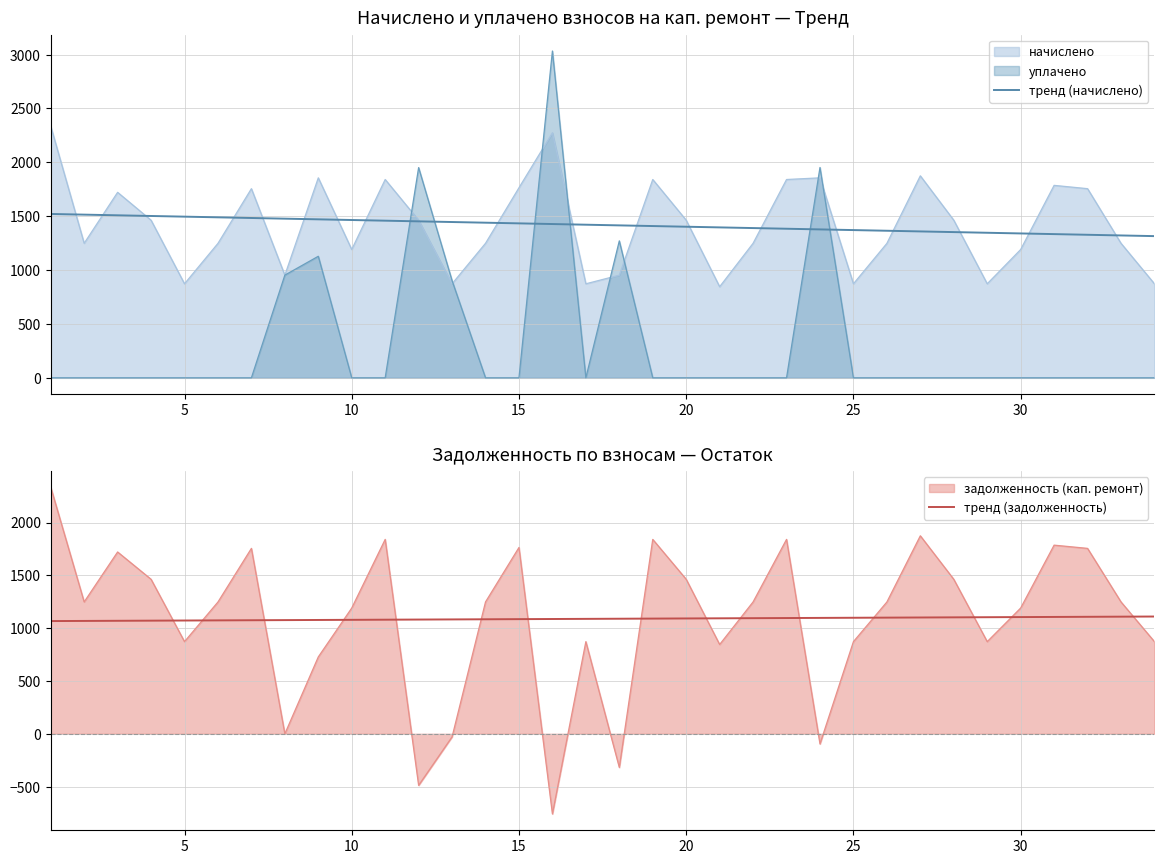

Is it true that тренд (задолженность) equals 455.8 at 11?

False